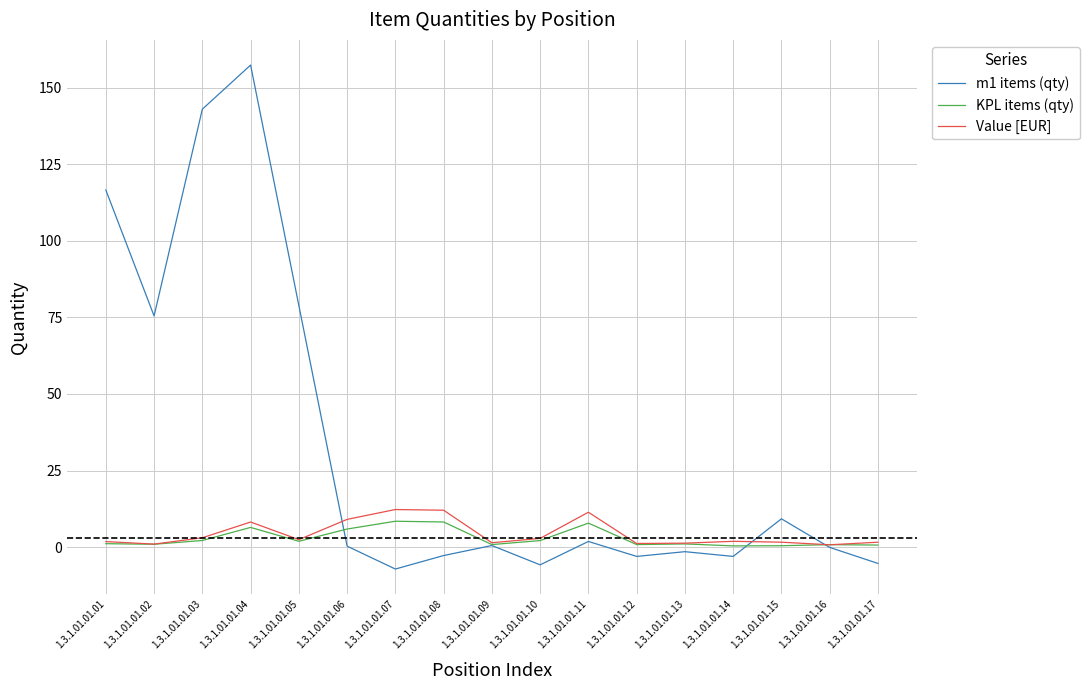

What is the maximum value for KPL items (qty)?

8.5